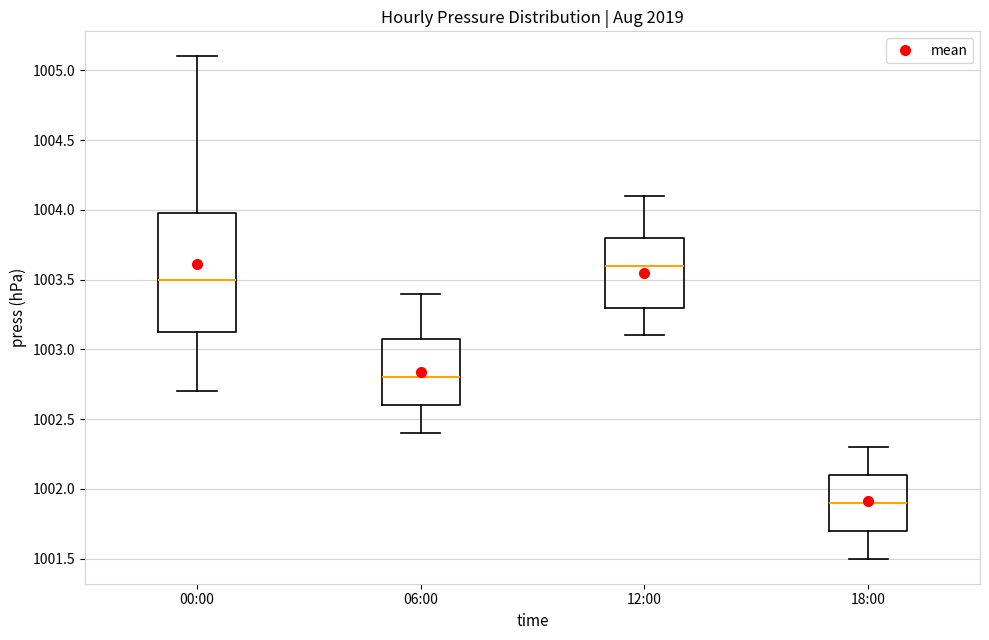

Reading left to right, transcribe this box plot: for each box, give where its median line is, the range the box spans, and where its two whiskers end, as read against the y-axis. The values are not printed on the chart, so give them approximately, as read against the axis.

00:00: median 1003.50, box 1003.15 to 1004.00, whiskers 1002.70 to 1005.10
06:00: median 1002.80, box 1002.60 to 1003.10, whiskers 1002.40 to 1003.40
12:00: median 1003.60, box 1003.30 to 1003.80, whiskers 1003.10 to 1004.10
18:00: median 1001.90, box 1001.70 to 1002.10, whiskers 1001.50 to 1002.30